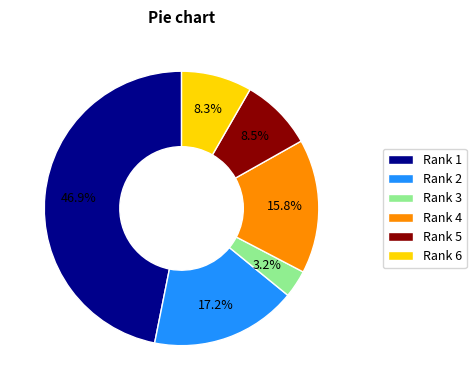

Does Rank 3 represent more than half of the total?

No